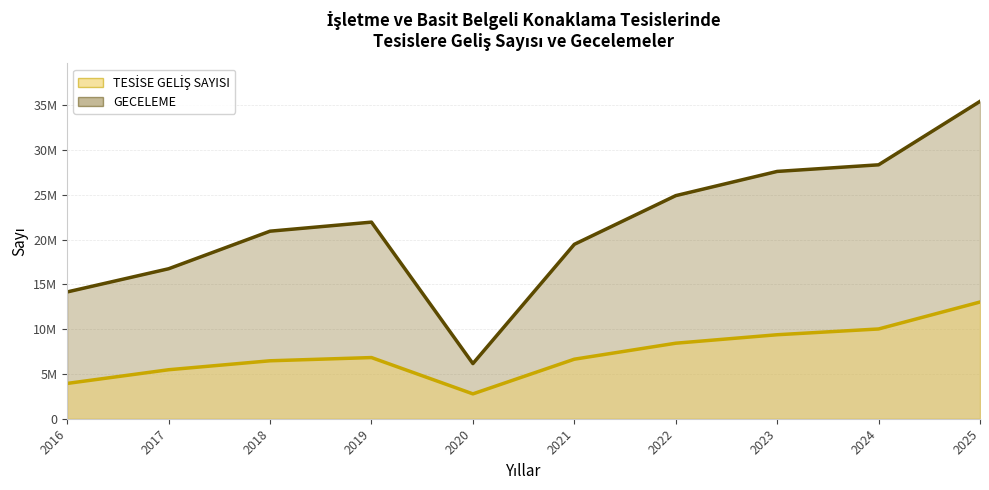

At which label does TESİSE GELİŞ SAYISI (line) reach its peak?

2025